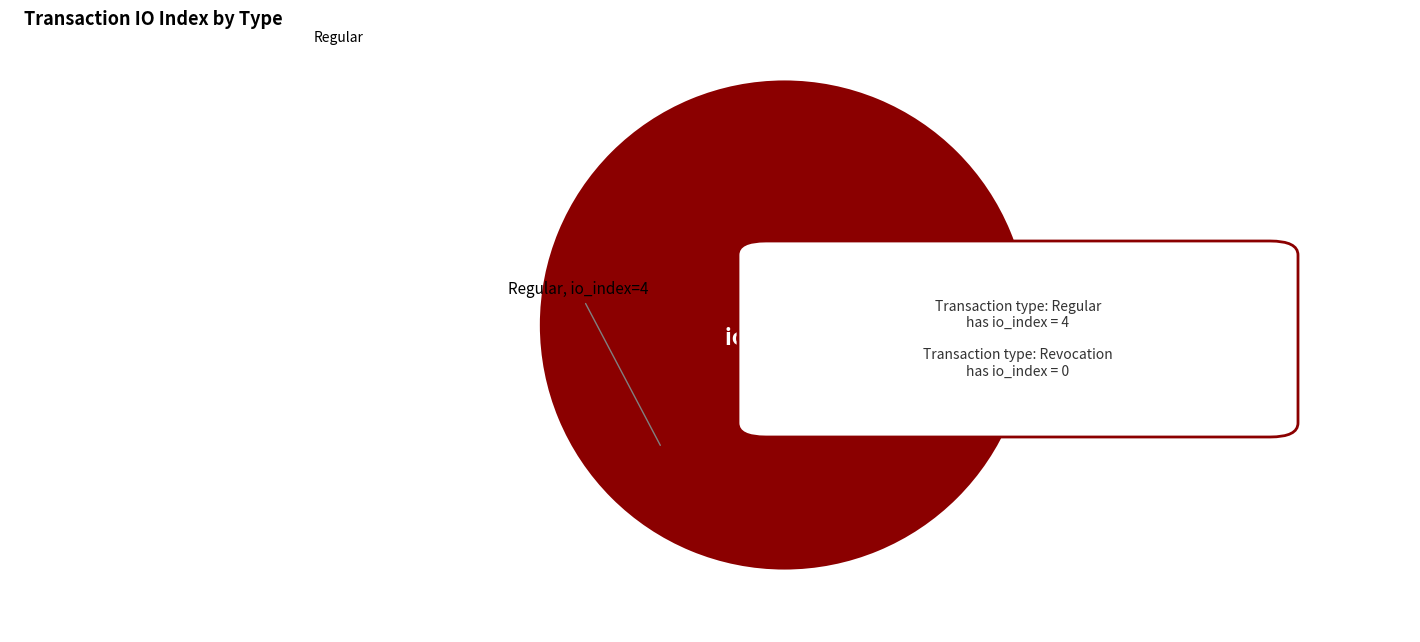

Is there a majority slice in this chart?

Yes